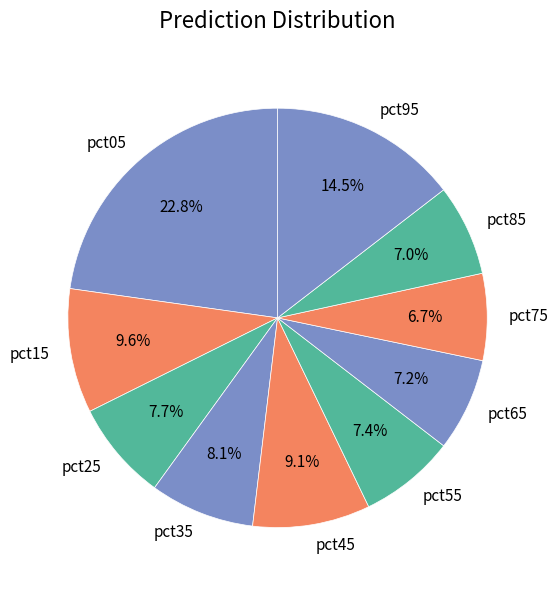

Is there a majority slice in this chart?

No